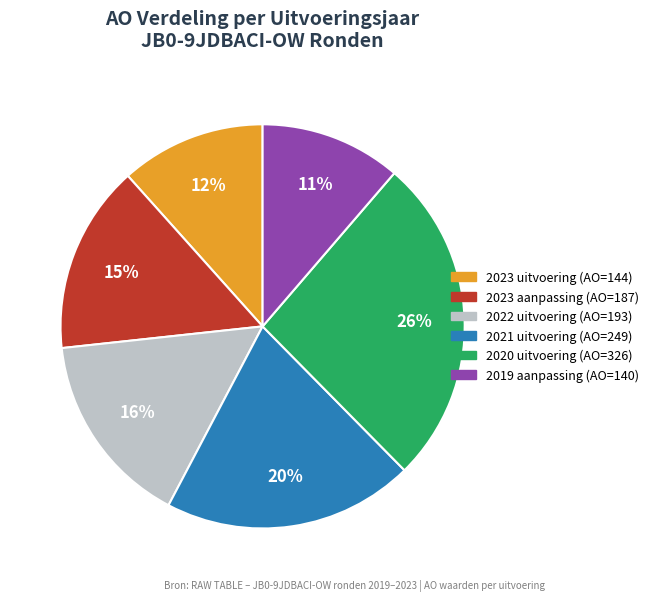

To the nearest percent, what is the average slice percentage?

17%